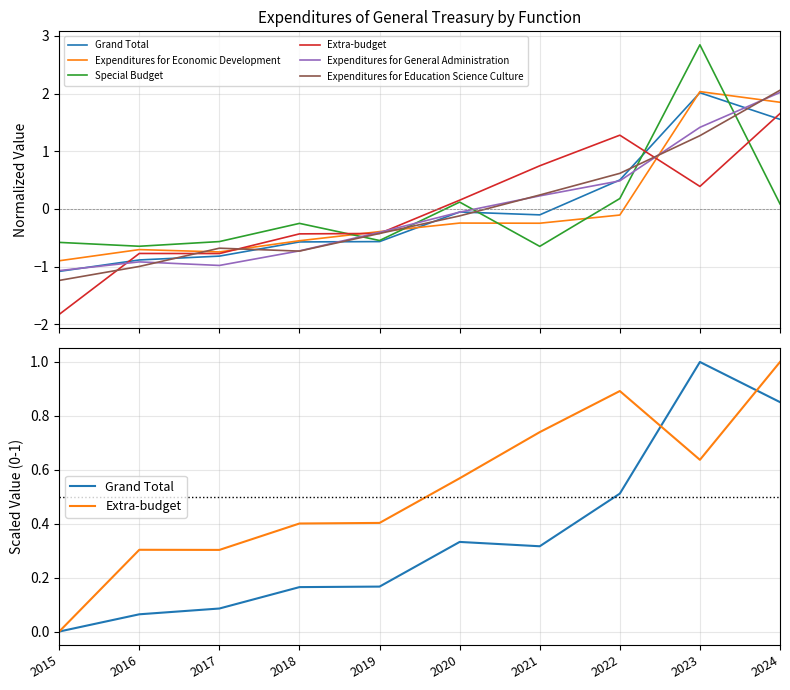

Reading left to right, extract all data points from this chart.

Grand Total: 0.0	0.1	0.1	0.2	0.2	0.3	0.3	0.5	1.0	0.9
Expenditures for Economic Development: -0.9	-0.7	-0.7	-0.6	-0.4	-0.2	-0.2	-0.1	2.0	1.8
Special Budget: -0.6	-0.6	-0.6	-0.2	-0.5	0.1	-0.6	0.2	2.8	0.1
Extra-budget: 0.0	0.3	0.3	0.4	0.4	0.6	0.7	0.9	0.6	1.0
Expenditures for General Administration: -1.1	-0.9	-1.0	-0.7	-0.4	-0.1	0.2	0.5	1.4	2.0
Expenditures for Education Science Culture: -1.2	-1.0	-0.7	-0.7	-0.4	-0.1	0.2	0.6	1.3	2.1